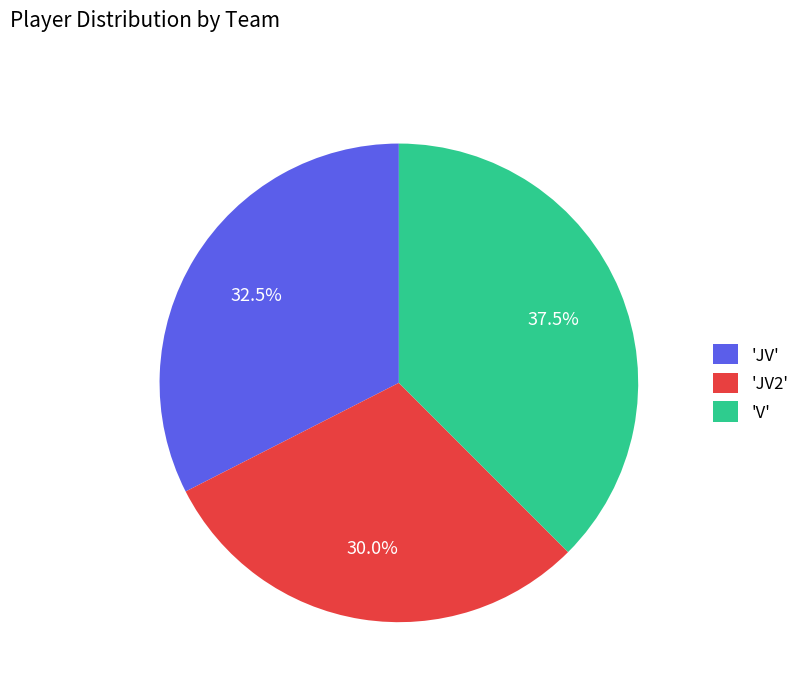

Does any single category account for the majority?

No